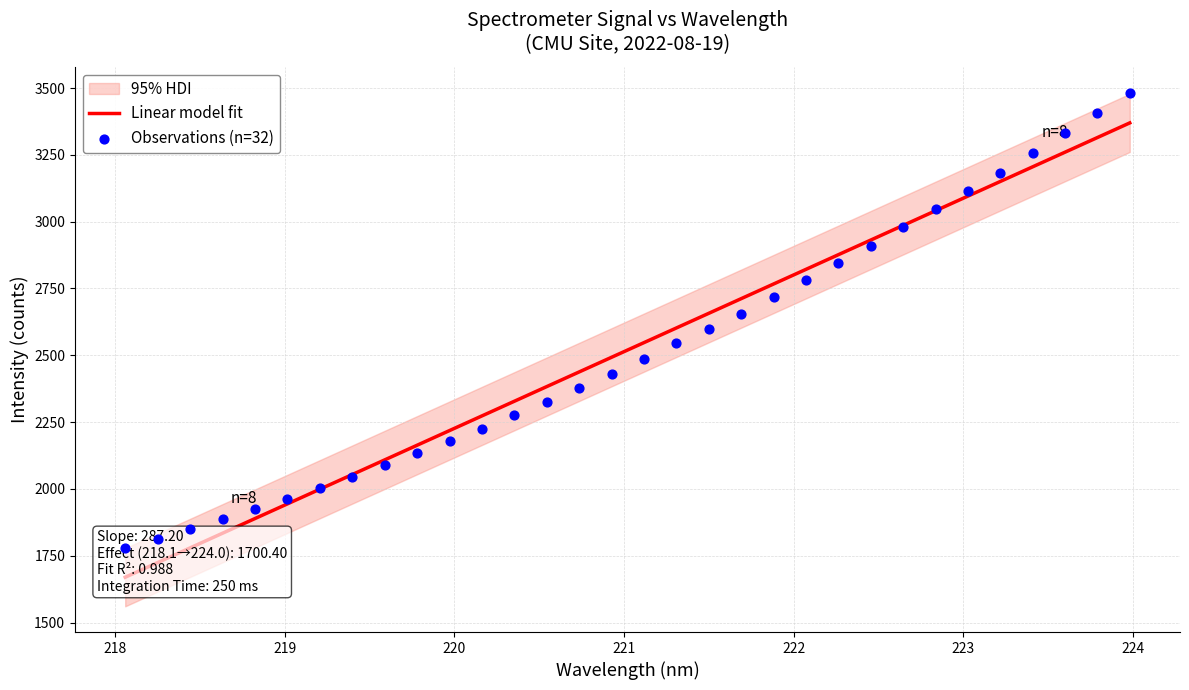

Approximately how many times larger is the value at 221.1174 compared to 221.6902?

0.9